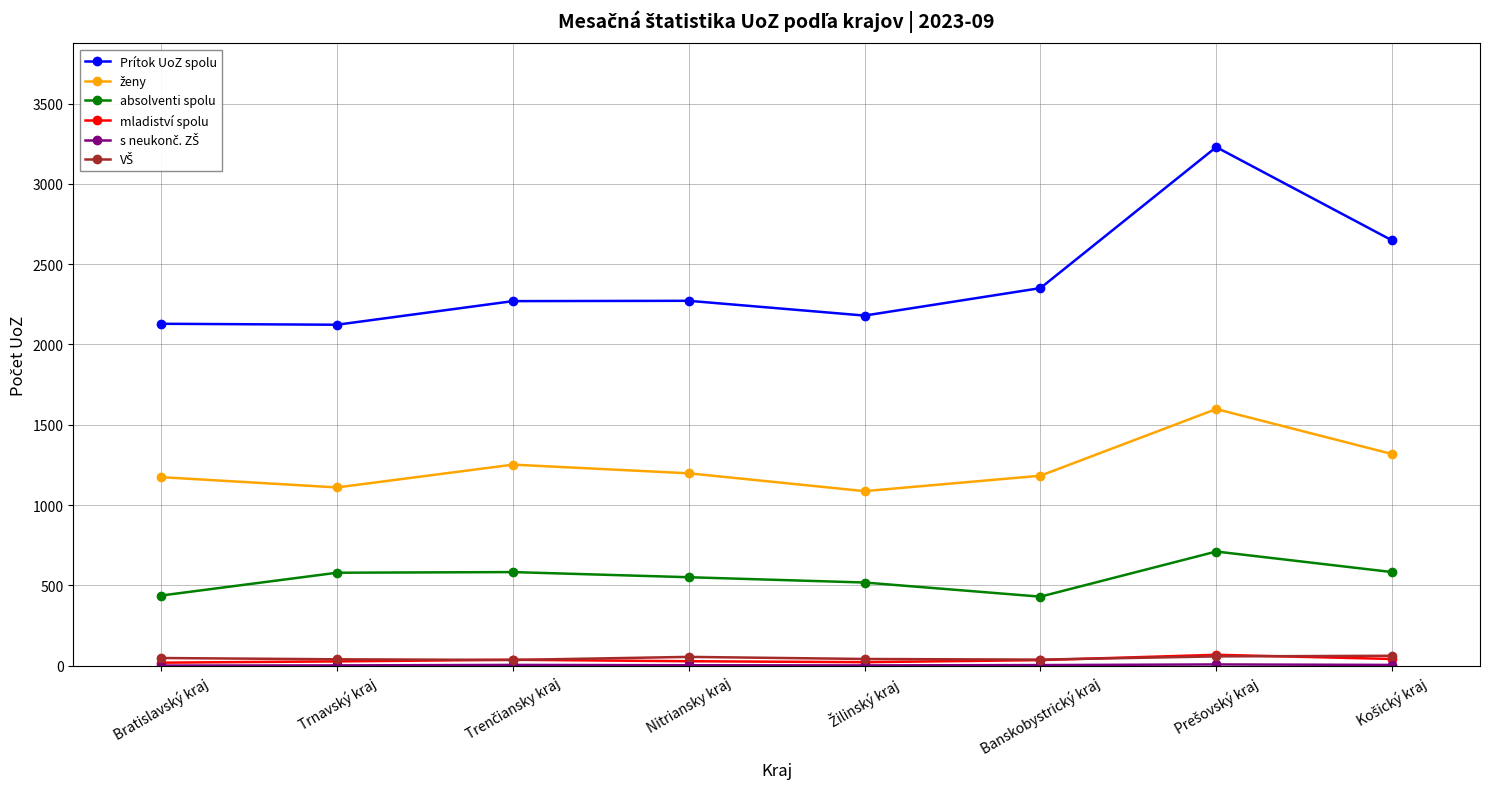

What is the greatest value displayed?

3229